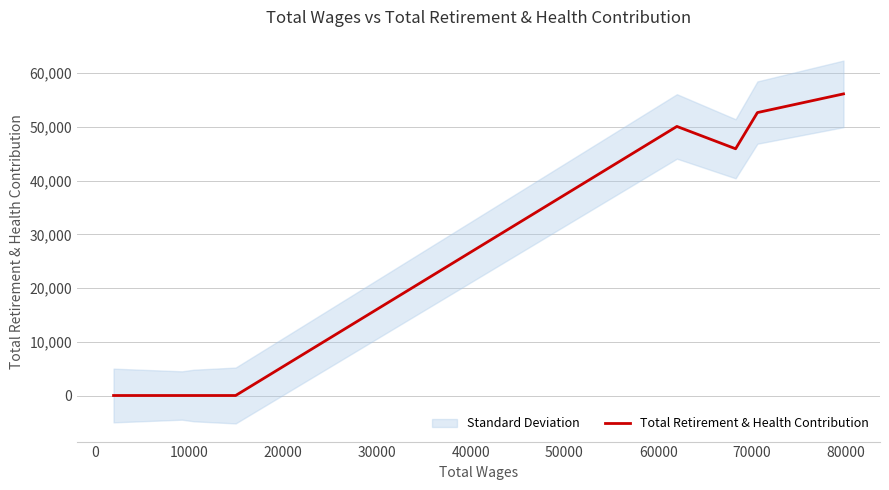

What is the difference between the maximum and minimum values?

56143